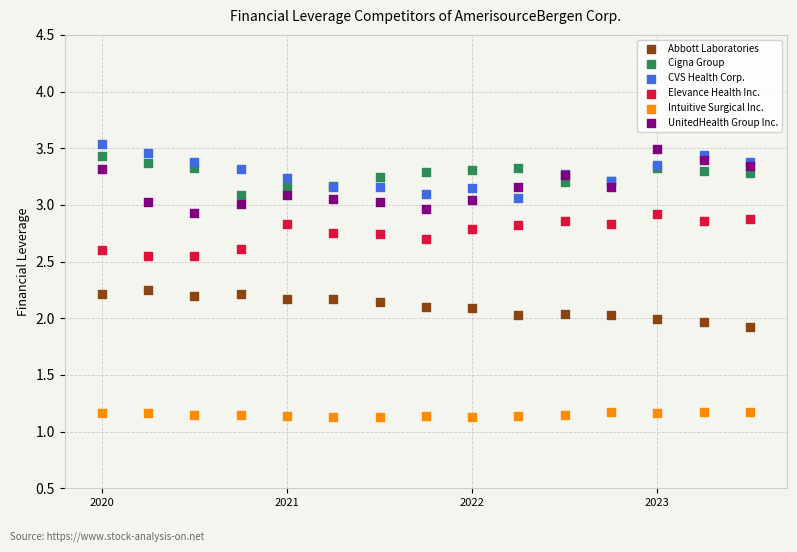

Which series contains the highest Y value?

CVS Health Corp.